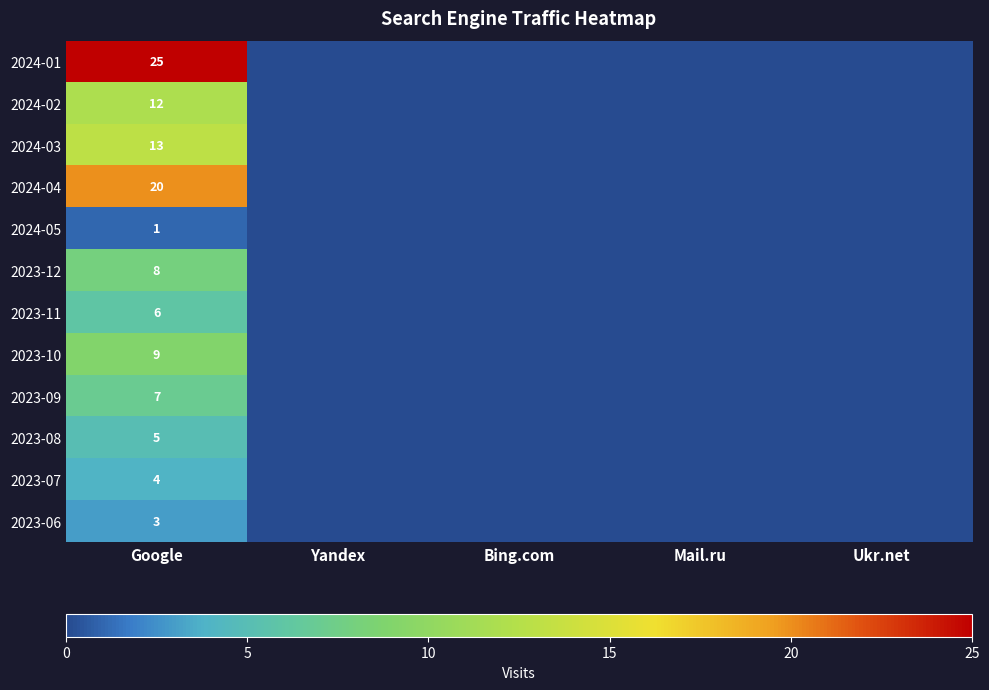

The 2023-09 series shows 11 at Google. True or false?

False